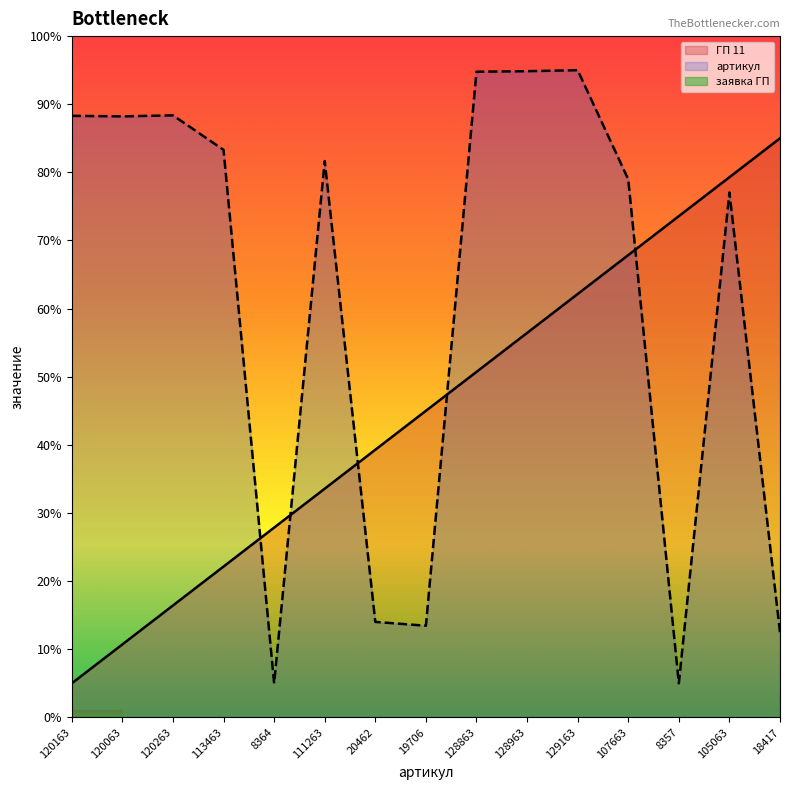

The value of артикул at 19706 is 3.5. True or false?

False